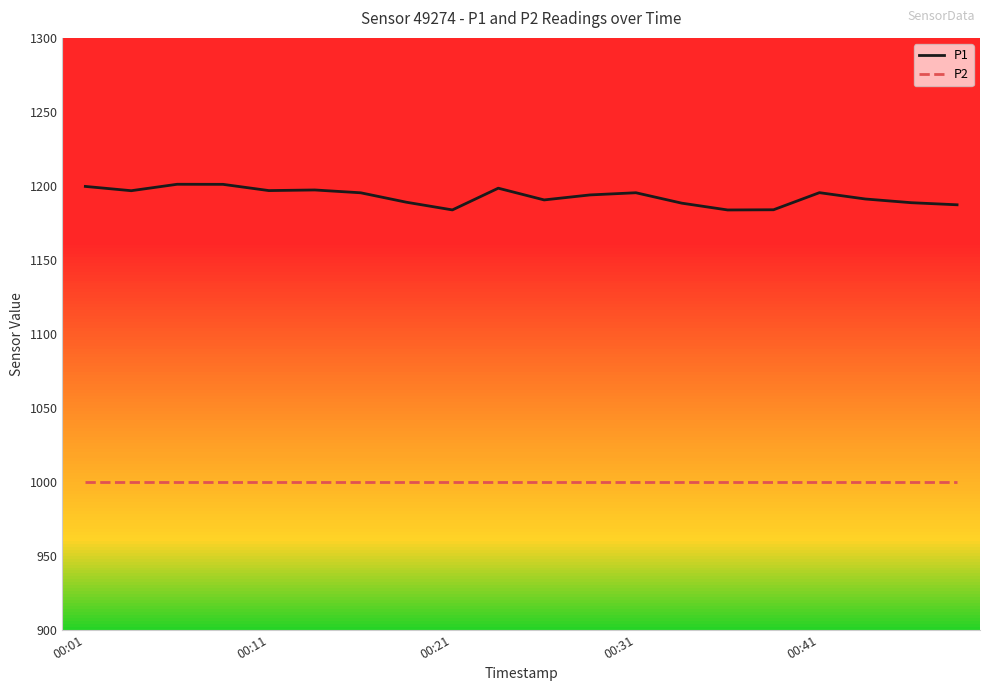

The P2 series shows 999.9 at 00:21. True or false?

True